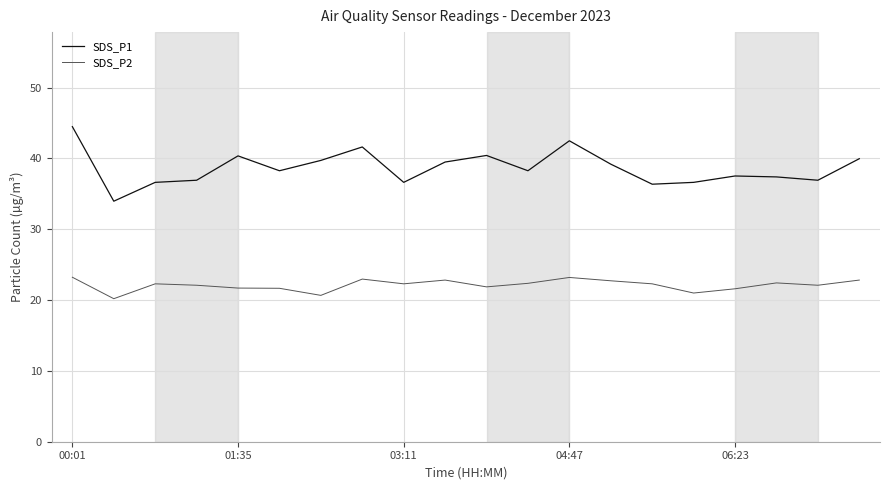

What are all the series names shown in the legend?

SDS_P1, SDS_P2